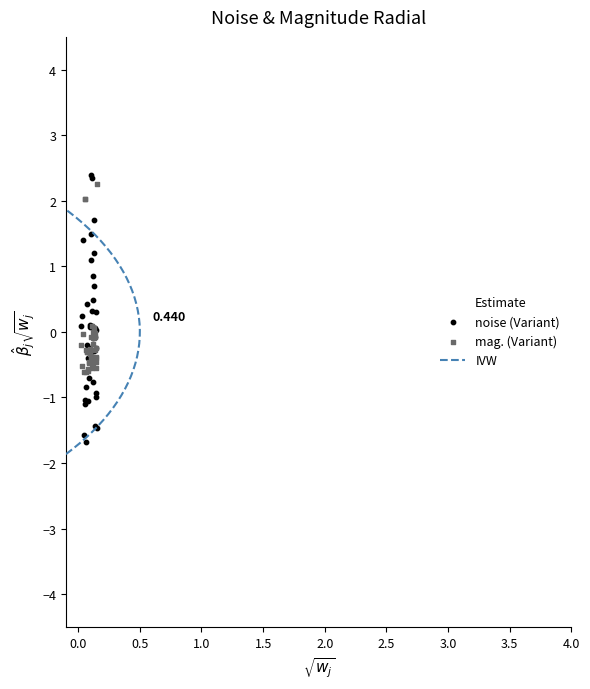

At how many categories does at least one series exceed -1?

40